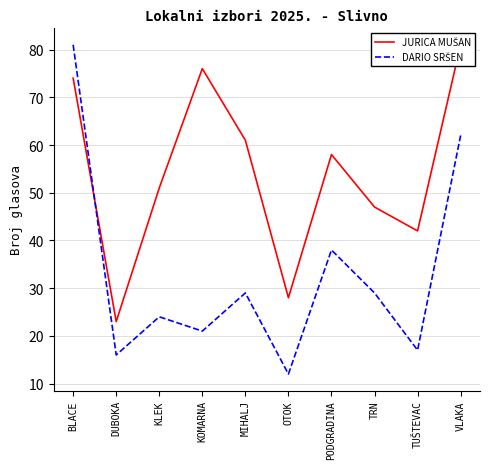

True or false: JURICA MUŠAN has a value of 51 at KLEK.

True